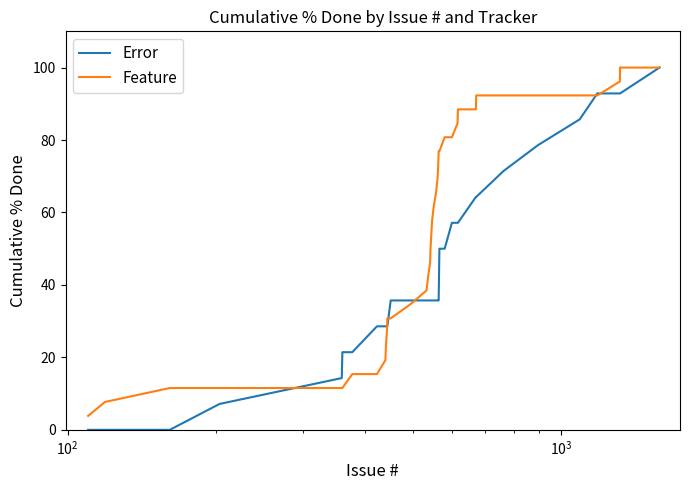

Which series has the largest range (max minus min)?

Error